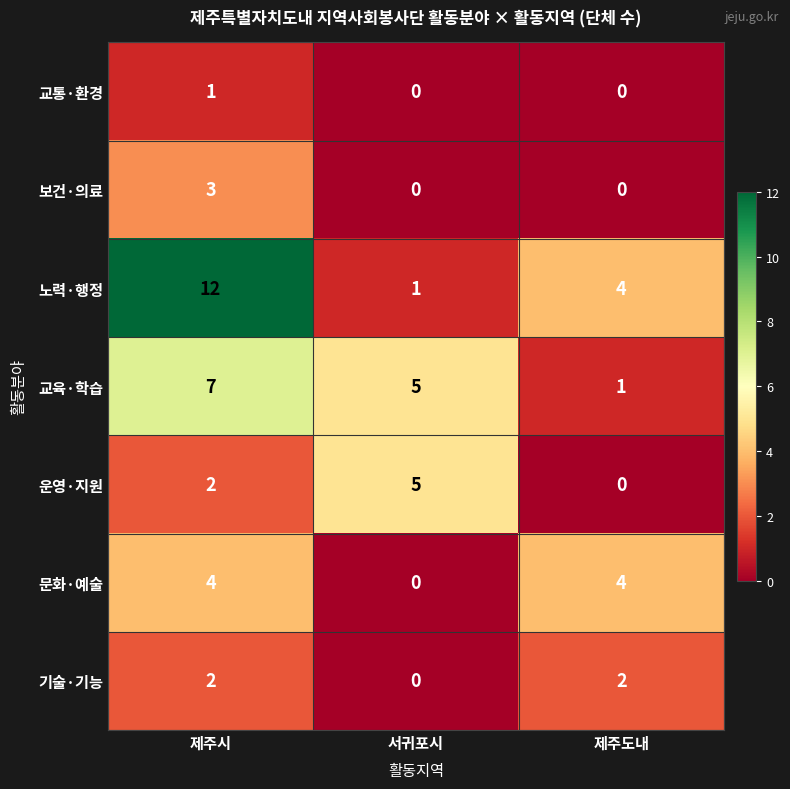

Count the 문화·예술 values in the range 0 to 4.

3